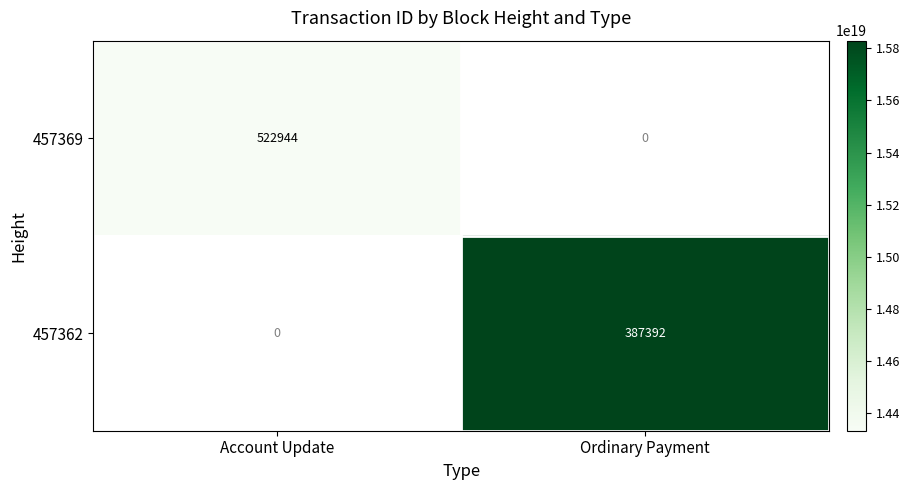

How many categories are shown in the chart?

2